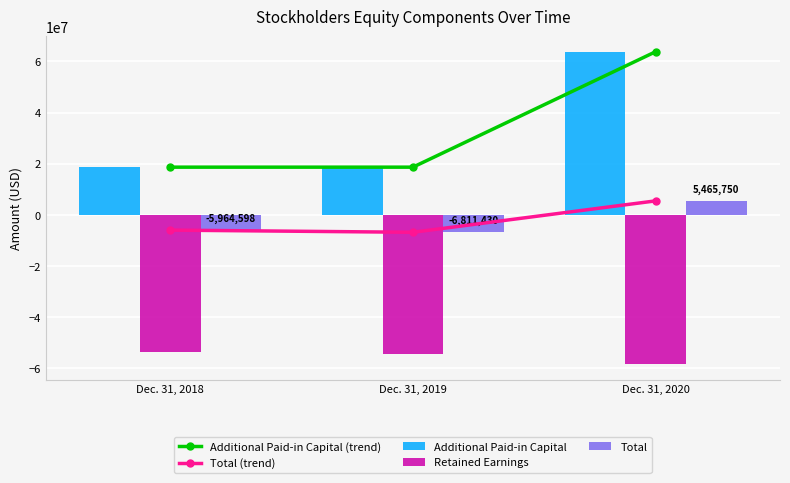

What is the difference between the highest and lowest values at Dec. 31, 2020?

122085013